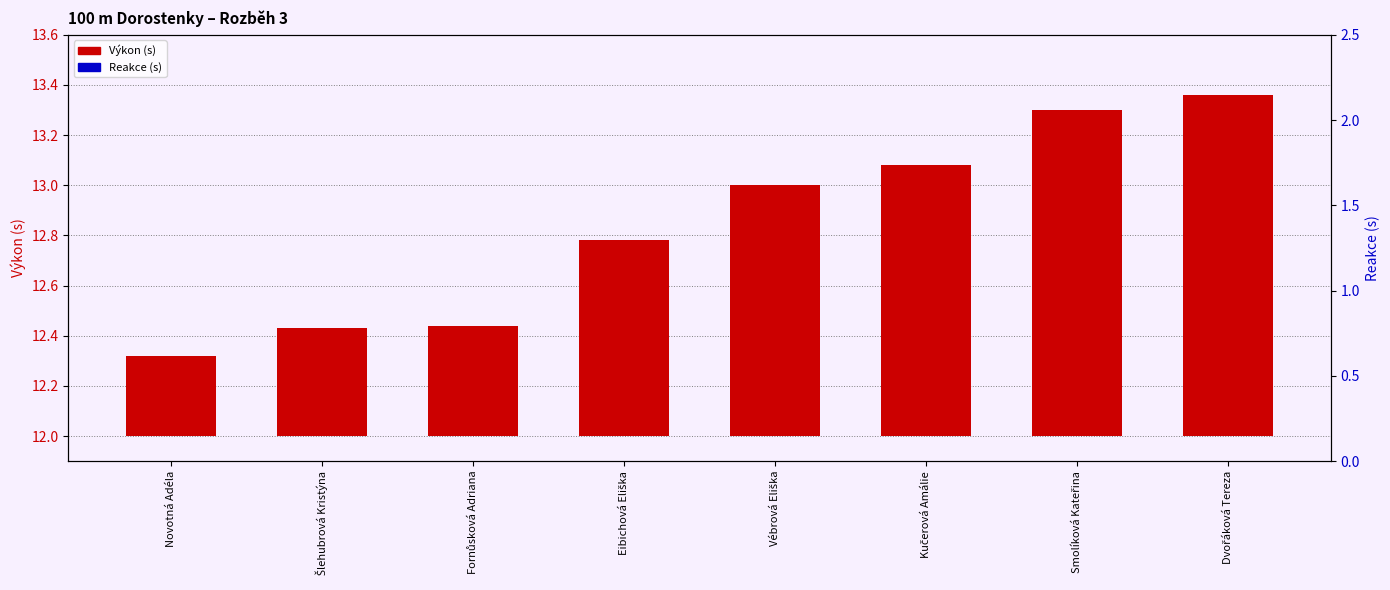

What is the sum of all Reakce (s) values?

1.1